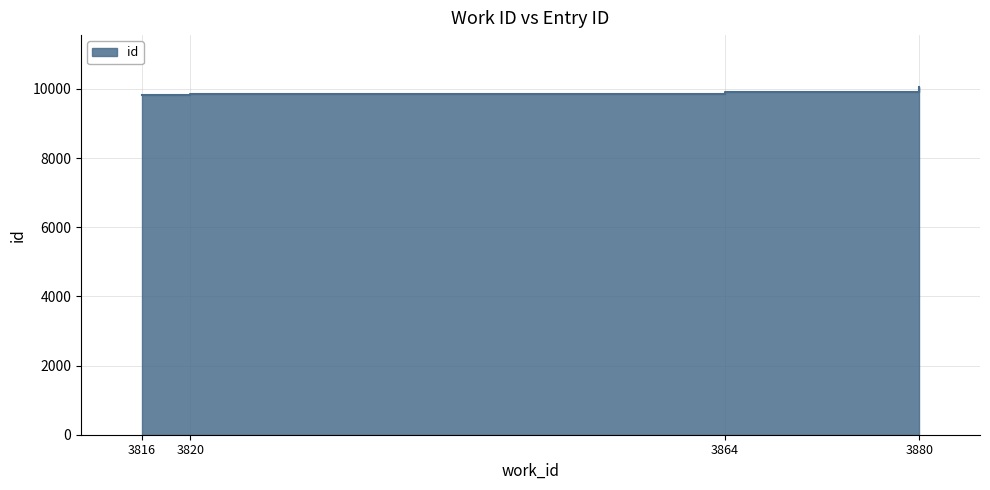

Count the number of categories in the chart.

4